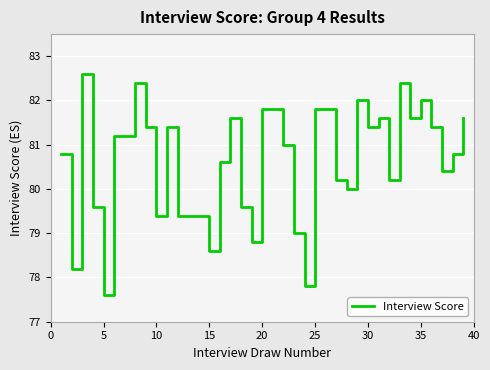

What is the difference between the maximum and minimum values?

5.0